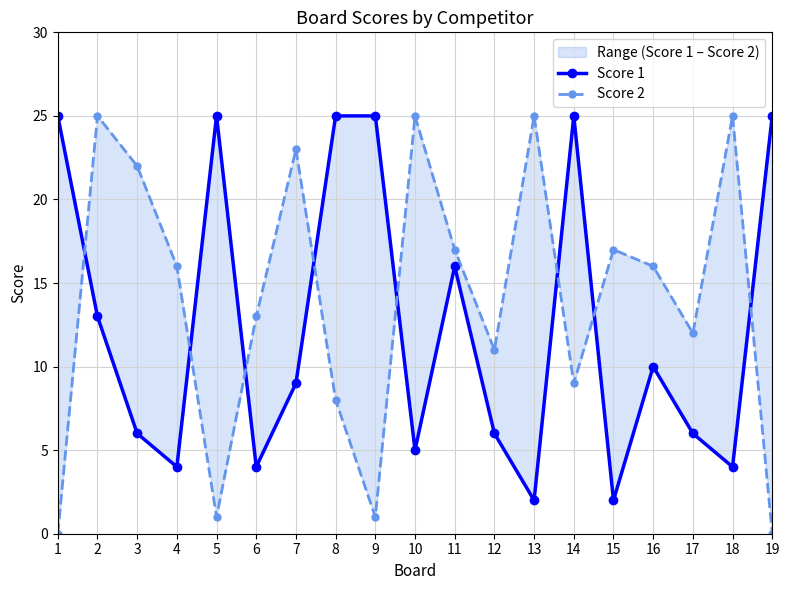

What is the greatest value displayed?

25